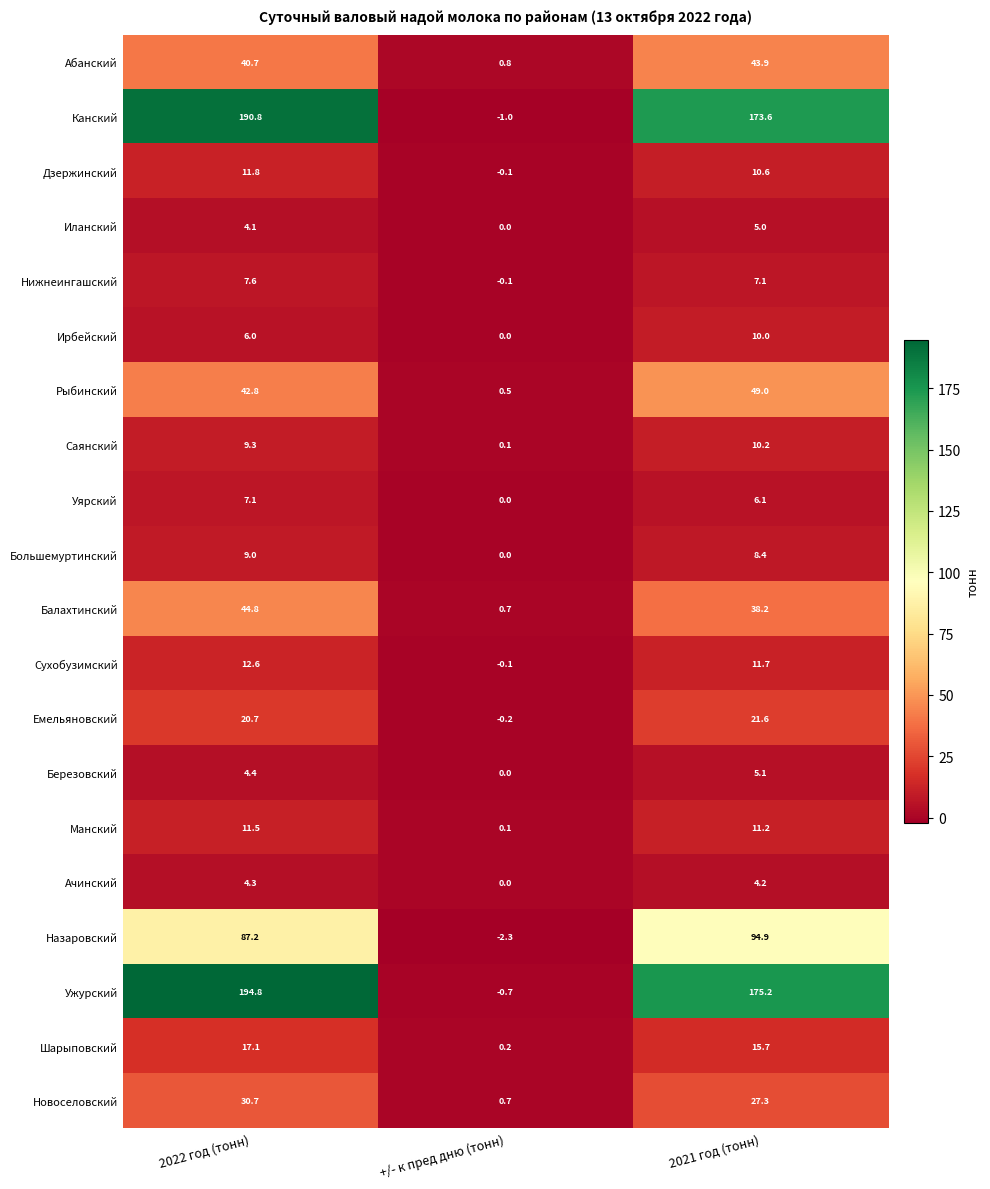

Count the number of data series in this chart.

20